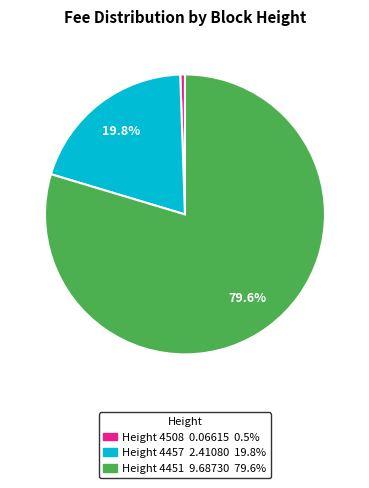

Does any single category account for the majority?

Yes